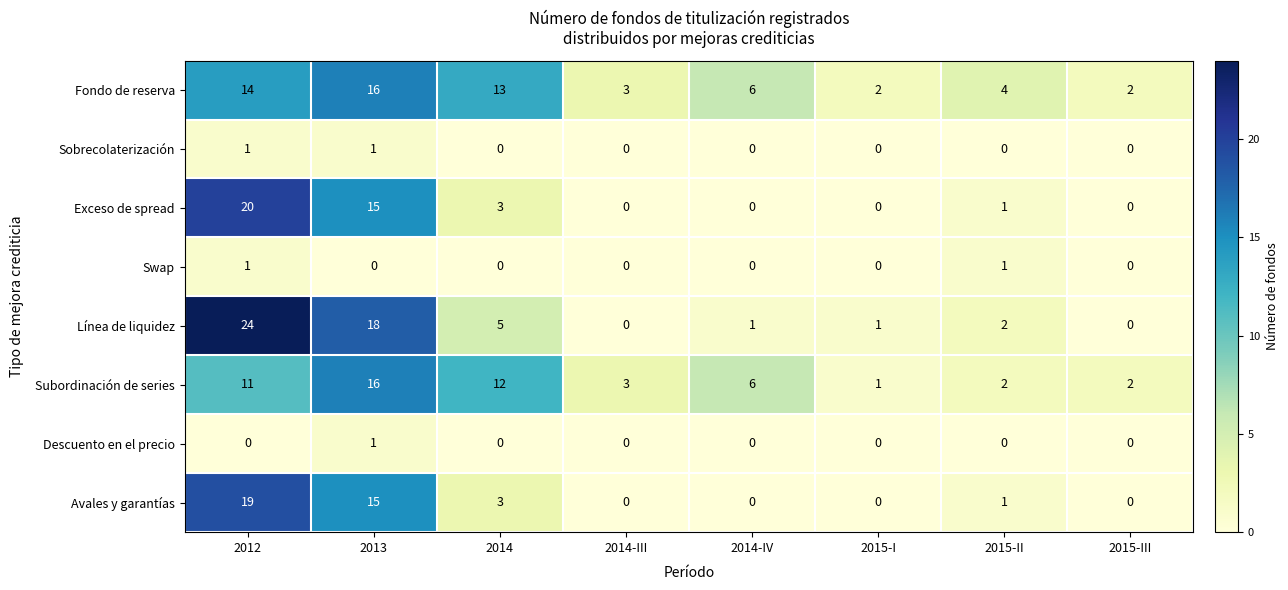

Count the Sobrecolaterización values in the range 0 to 1.

8